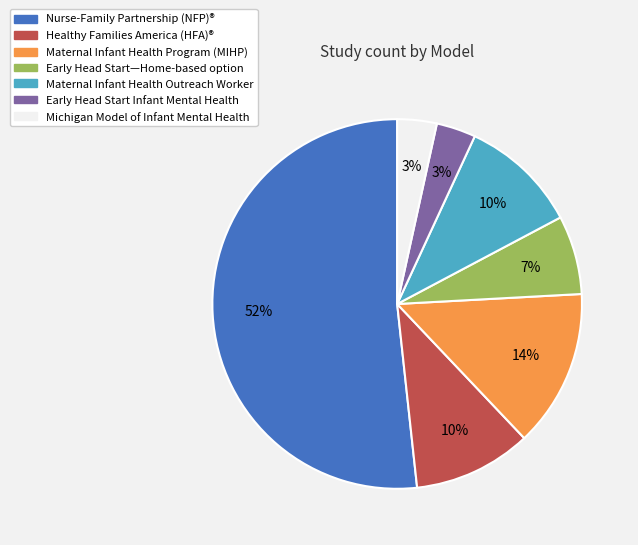

Which category has the biggest portion of the pie?

Nurse-Family Partnership (NFP)®